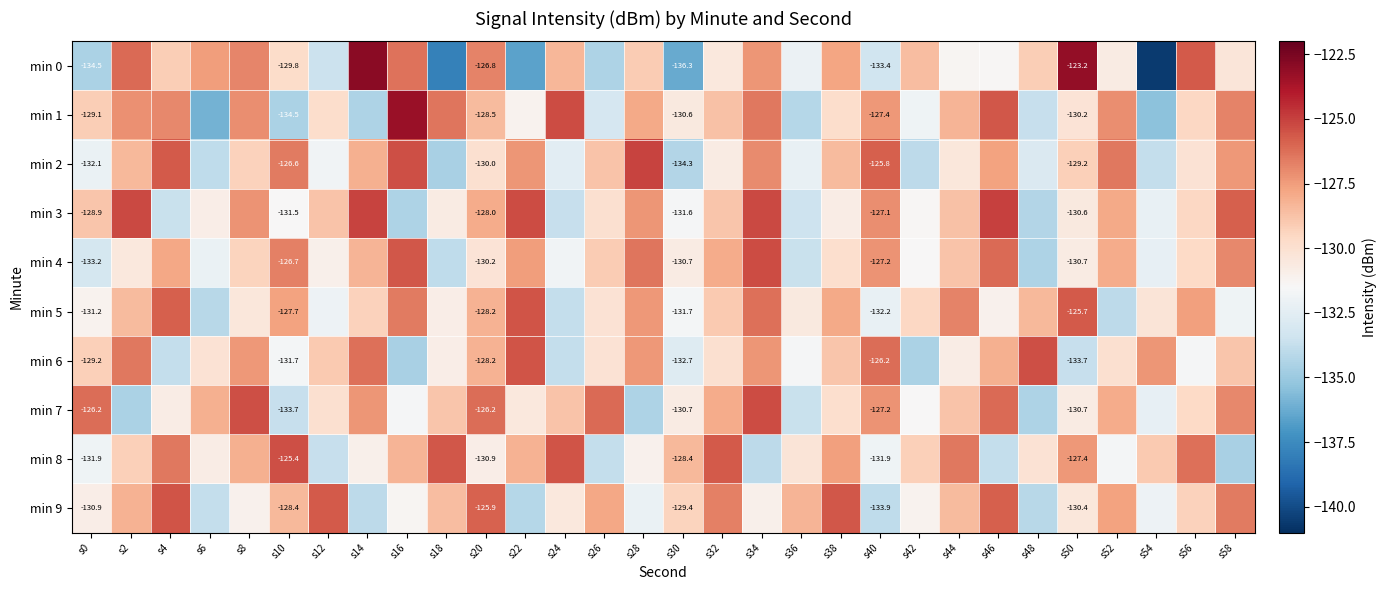

What is the total value across all series at s8?

-1282.3